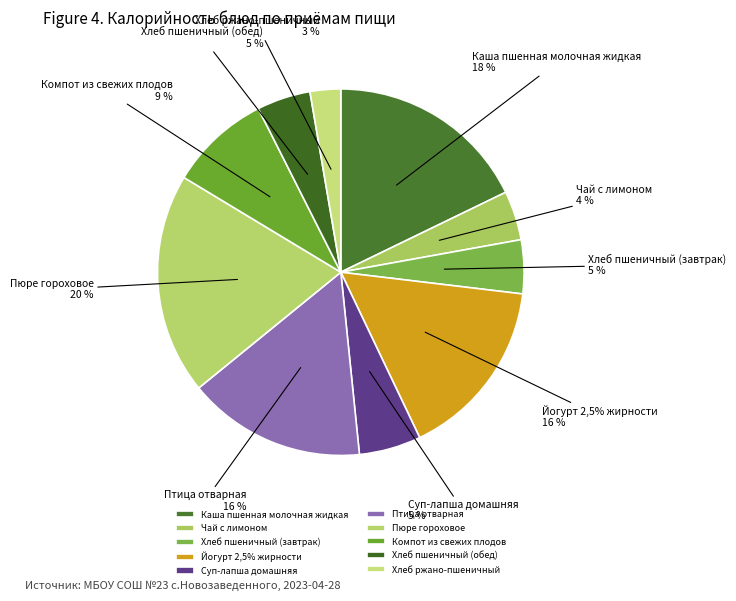

True or false: Птица отварная accounts for 7% of the total.

False